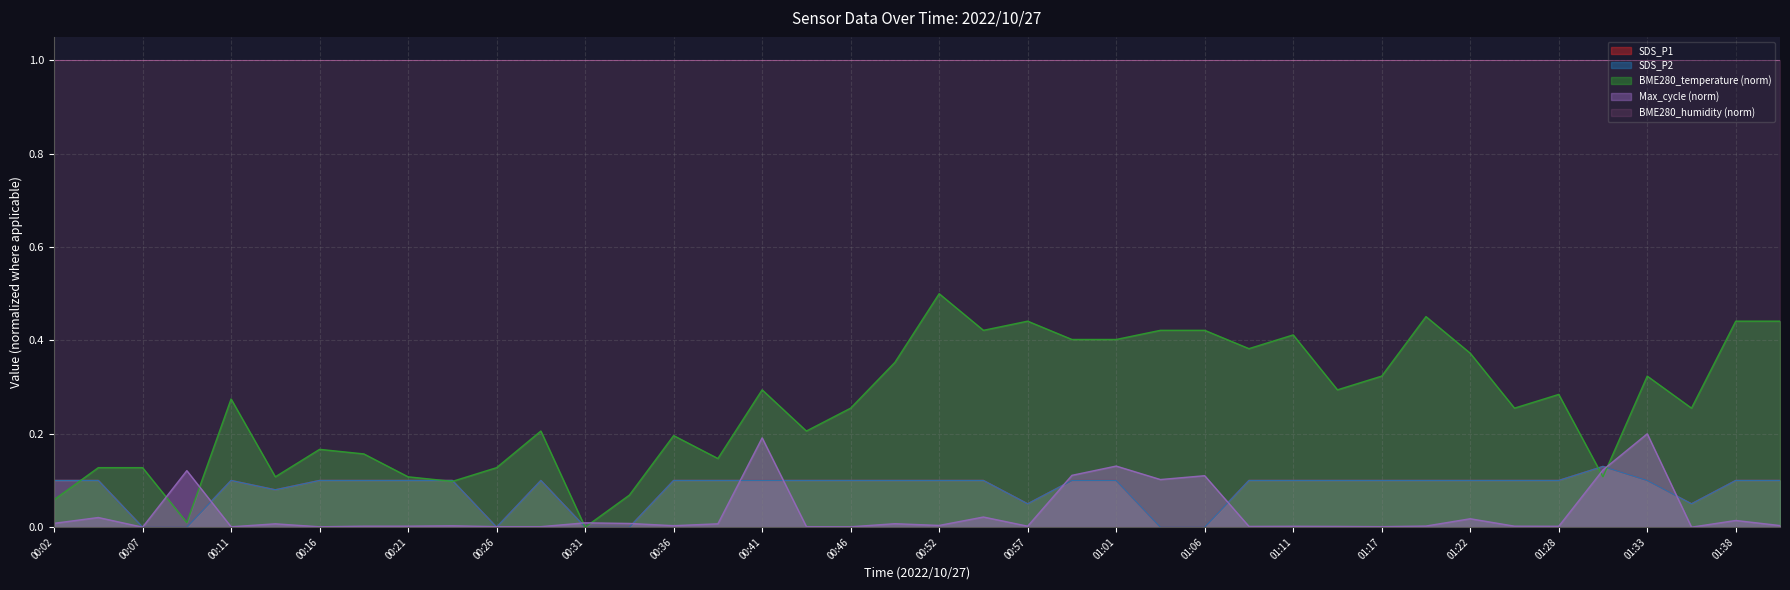

True or false: SDS_P1 and SDS_P2 cross at least once.

False